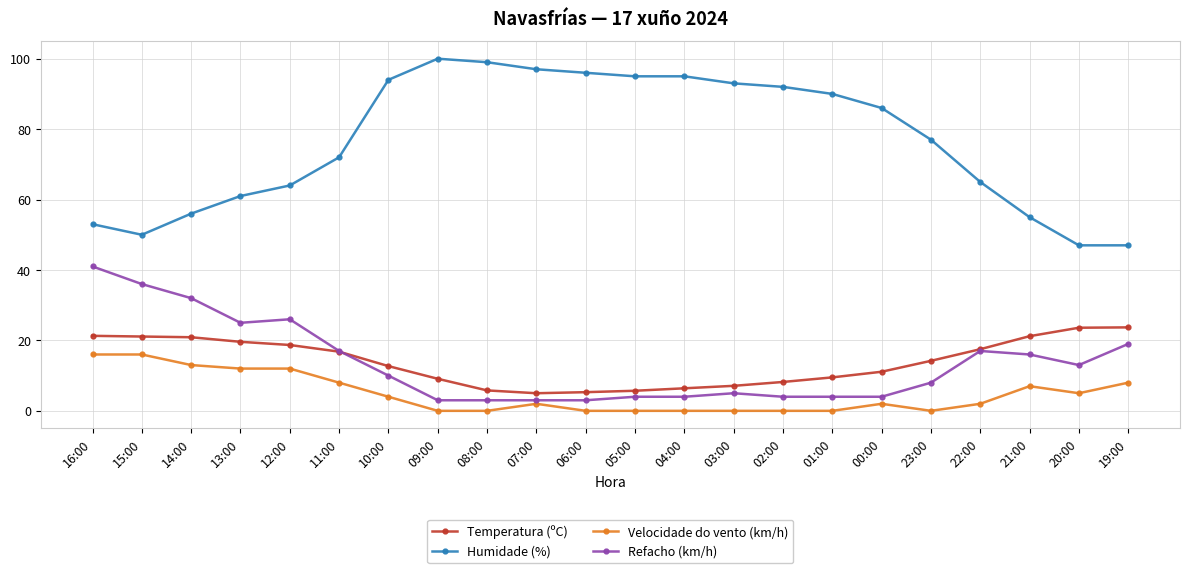

What is the sum of all Temperatura (ºC) values?

304.5